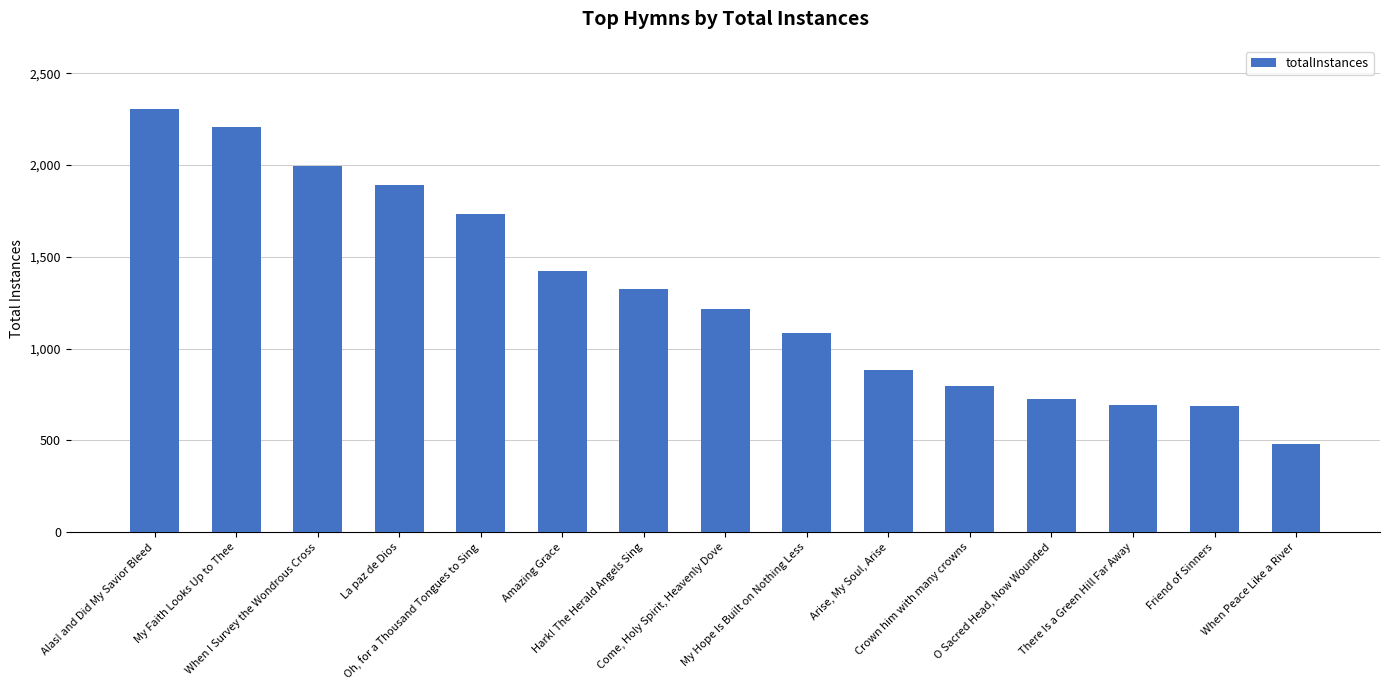

What is the minimum value shown in the chart?

479